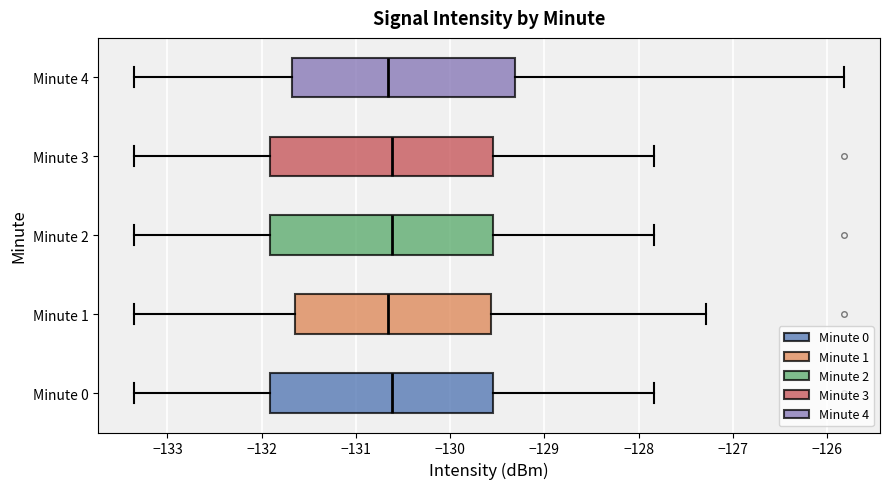

Reading bottom to top, transcribe this box plot: for each box, give where its median line is, the range the box spans, and where its two whiskers end, as read against the x-axis. The values are not printed on the chart, so give them approximately, as read against the axis.

Minute 0: median -130.6, box -131.9 to -129.5, whiskers -133.4 to -127.8
Minute 1: median -130.7, box -131.6 to -129.6, whiskers -133.4 to -127.3
Minute 2: median -130.6, box -131.9 to -129.5, whiskers -133.4 to -127.8
Minute 3: median -130.6, box -131.9 to -129.5, whiskers -133.4 to -127.8
Minute 4: median -130.7, box -131.7 to -129.3, whiskers -133.4 to -125.8